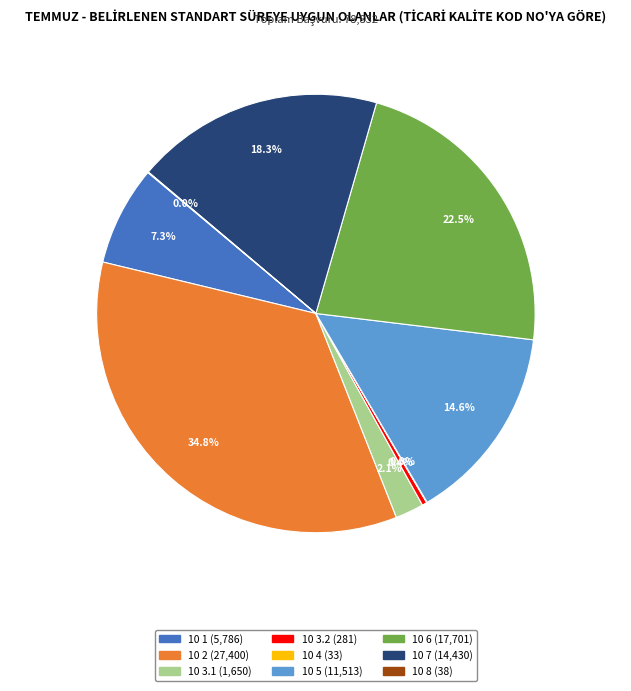

What portion of the pie excludes 10 3.1?

97.9%